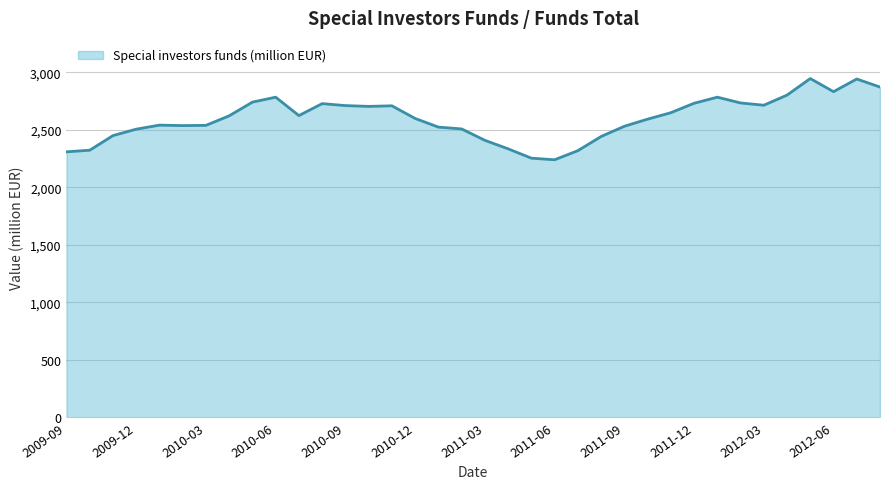

What is the greatest value displayed?

2945